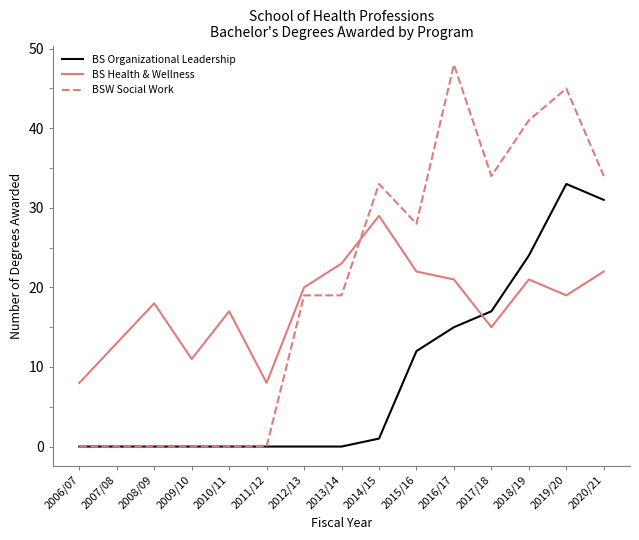

Between which two adjacent categories do BS Organizational Leadership and BS Health & Wellness first intersect?

2016/17 and 2017/18